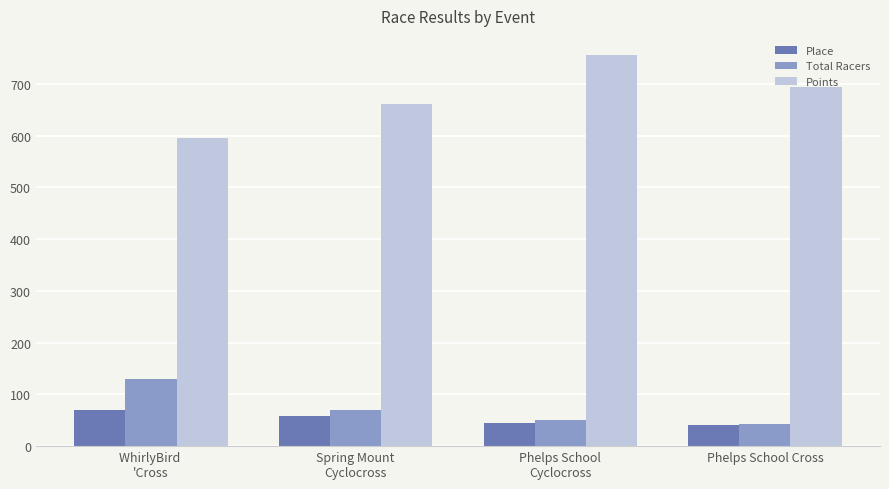

At which category does the chart reach its peak across all series?

Phelps School
Cyclocross